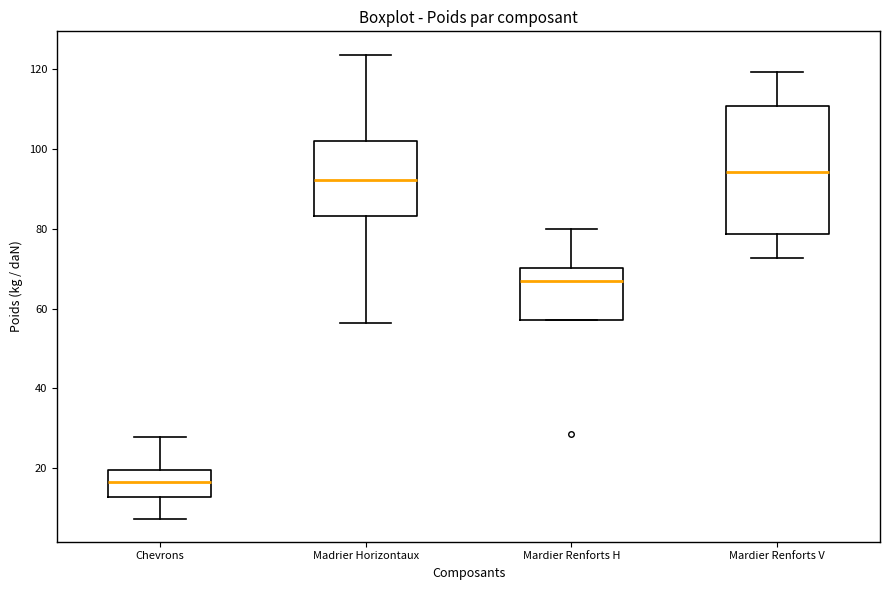

Which box's median line is the highest?

Mardier Renforts V